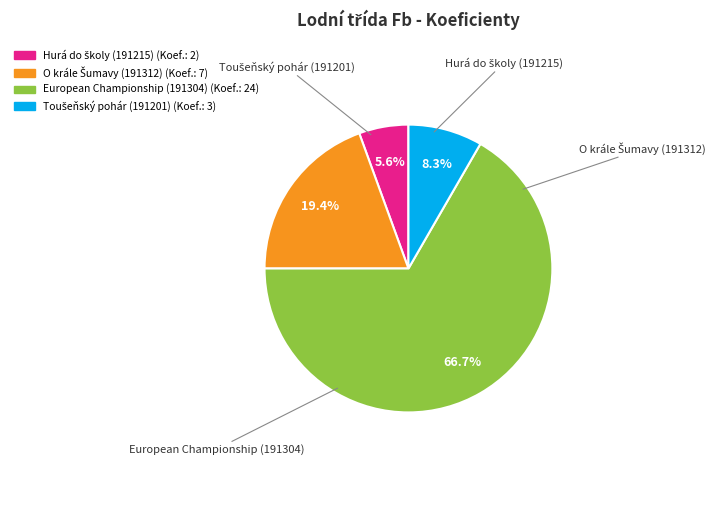

Which category has the smallest portion of the pie?

Hurá do školy (191215)